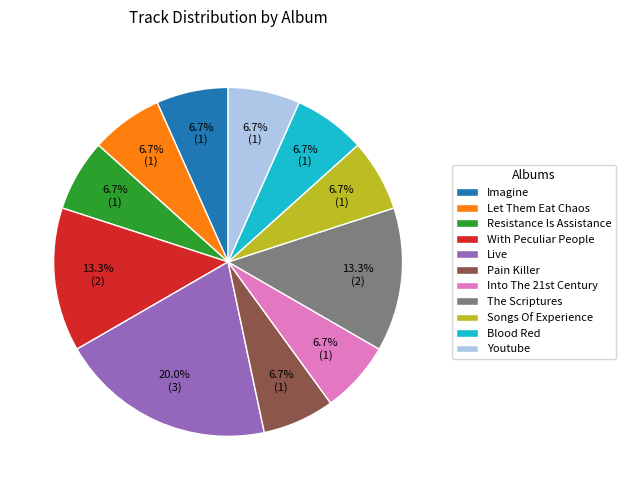

Which has a higher value, Resistance Is Assistance or The Scriptures?

The Scriptures